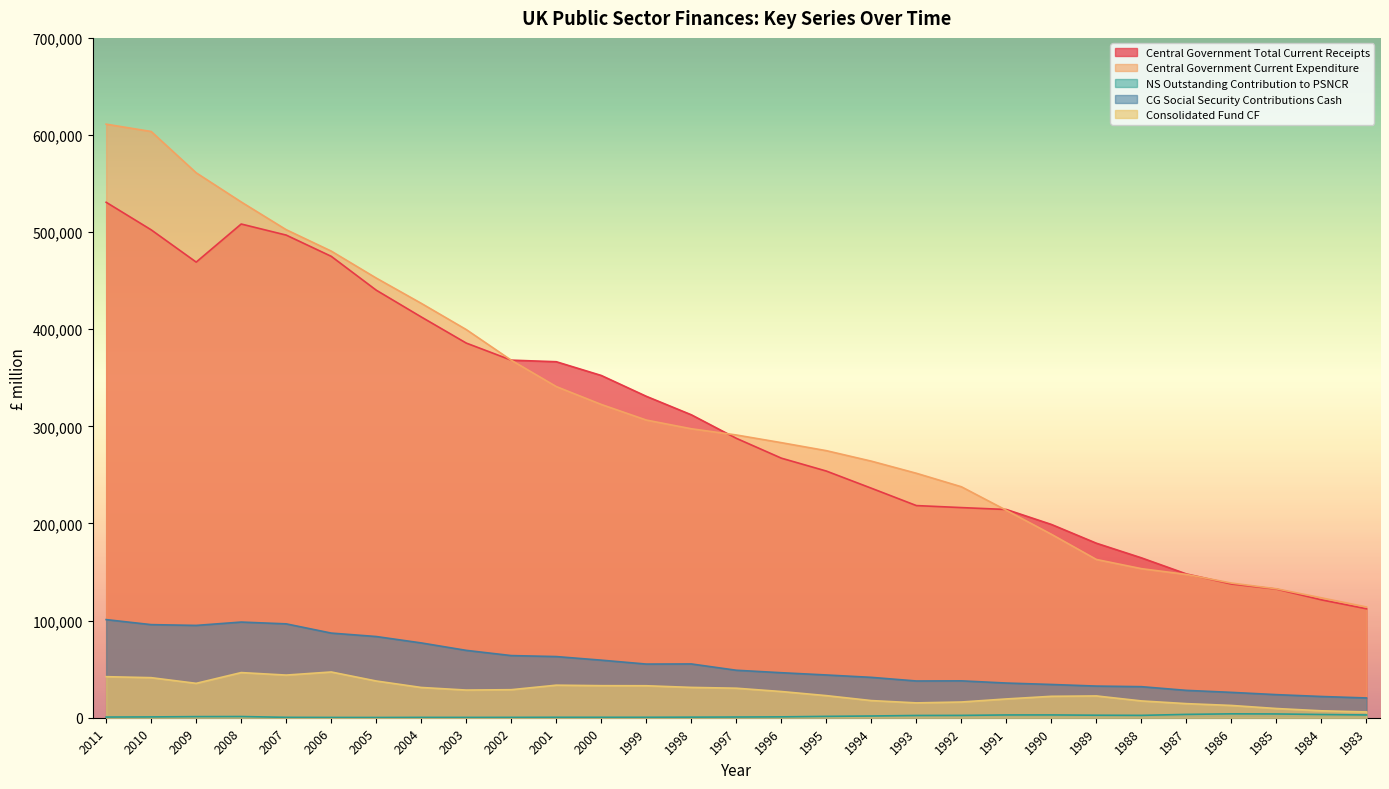

Count the number of categories in the chart.

29